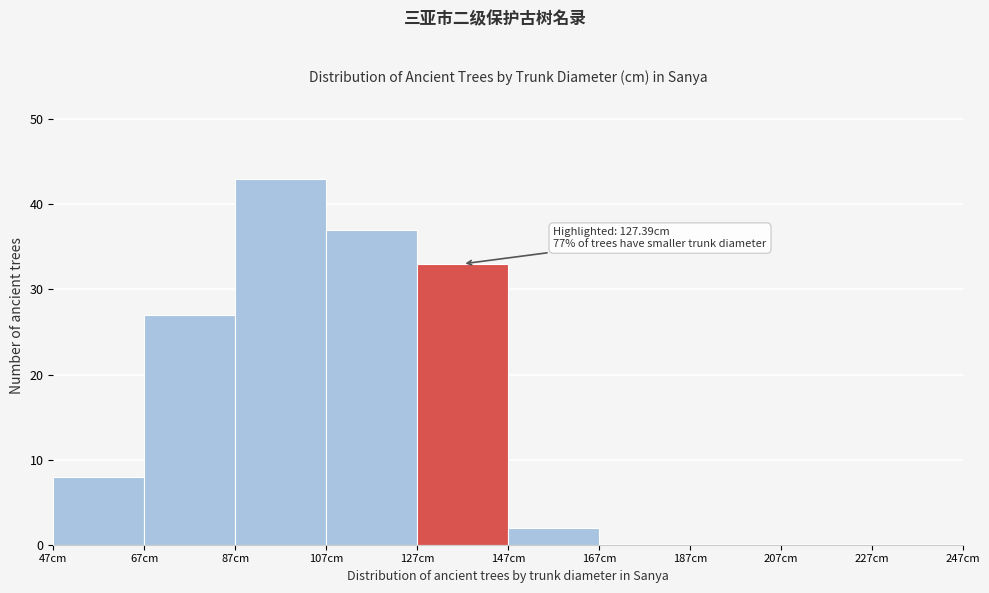

Over which range of the x-axis is the bar tallest?

87 to 107